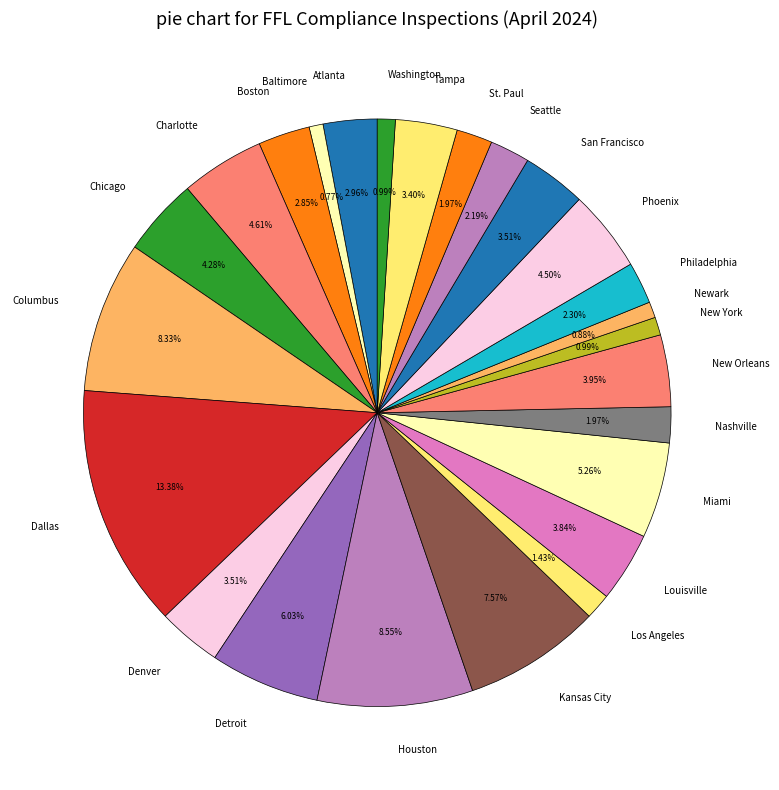

What percentage do Chicago and Louisville together represent?

8.1%